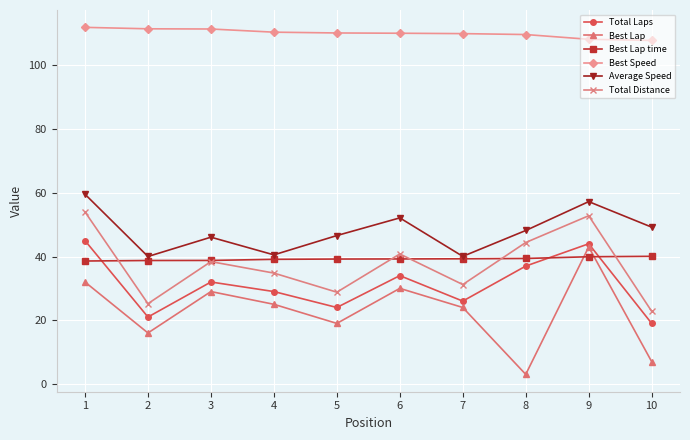

What is the total value across all series at 1?

341.1